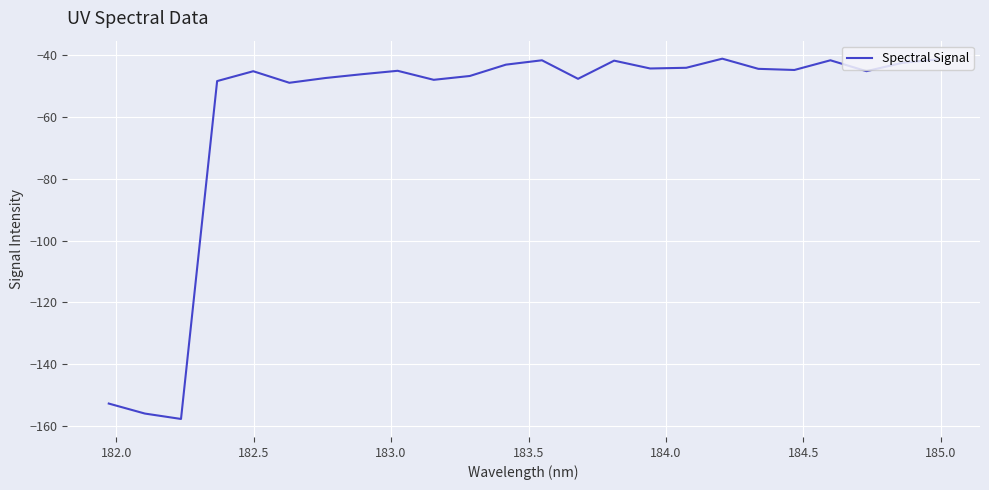

What is the maximum value shown in the chart?

-41.2